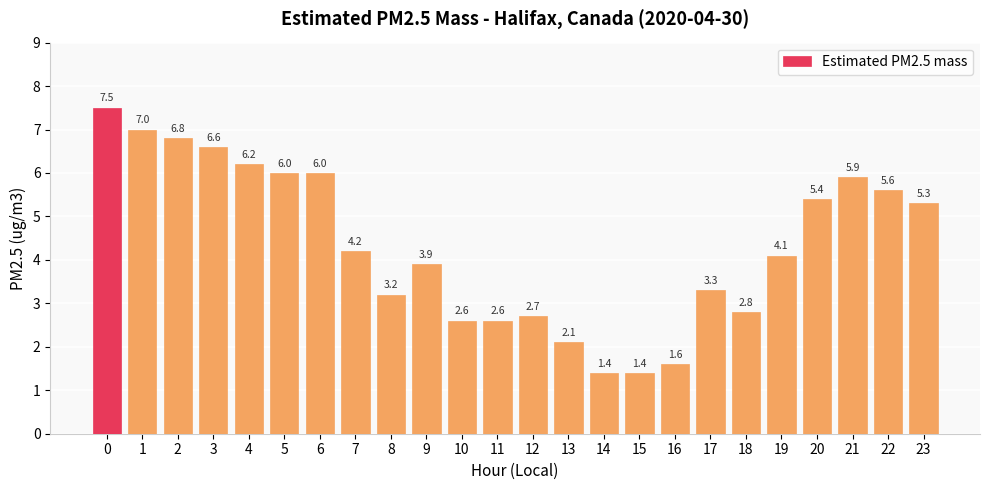

Reading left to right, extract all data points from this chart.

0=7.5	1=7.0	2=6.8	3=6.6	4=6.2	5=6.0	6=6.0	7=4.2	8=3.2	9=3.9	10=2.6	11=2.6	12=2.7	13=2.1	14=1.4	15=1.4	16=1.6	17=3.3	18=2.8	19=4.1	20=5.4	21=5.9	22=5.6	23=5.3